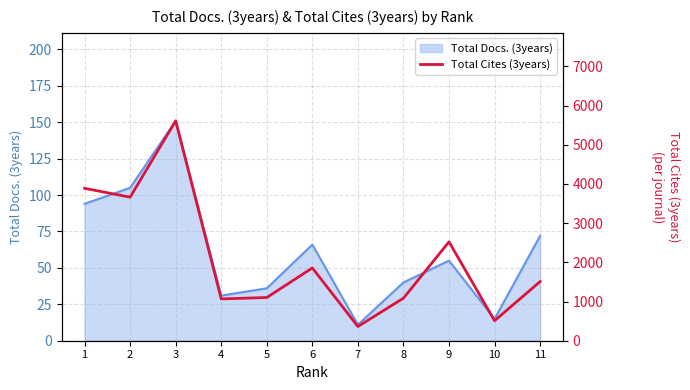

Reading left to right, what are all the values shown in this chart?

3888	3662	5610	1067	1102	1856	363	1085	2523	510	1509